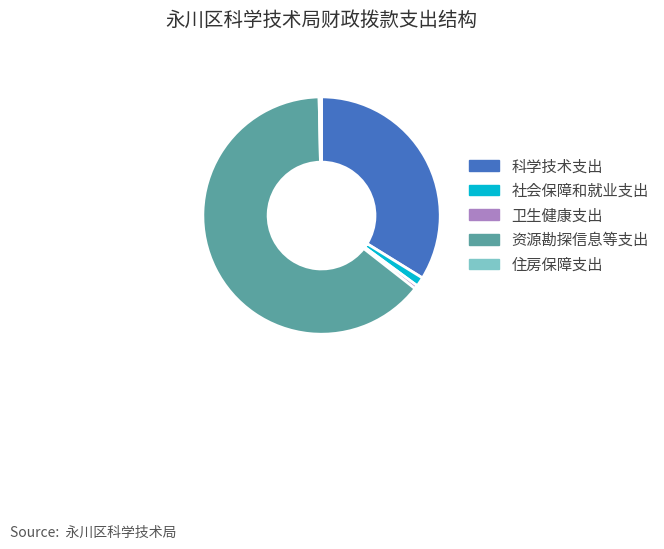

Count the number of slices in the pie.

5